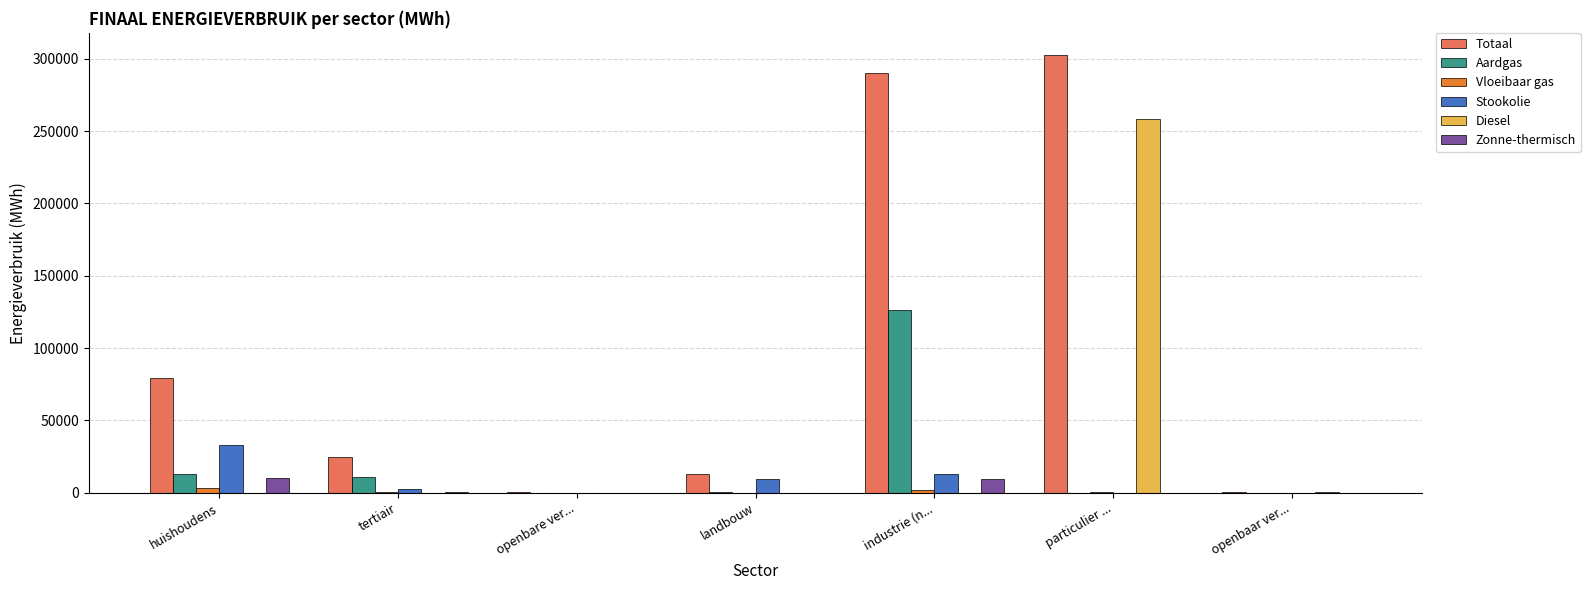

What is the total value across all series at openbare ver...?

764.0